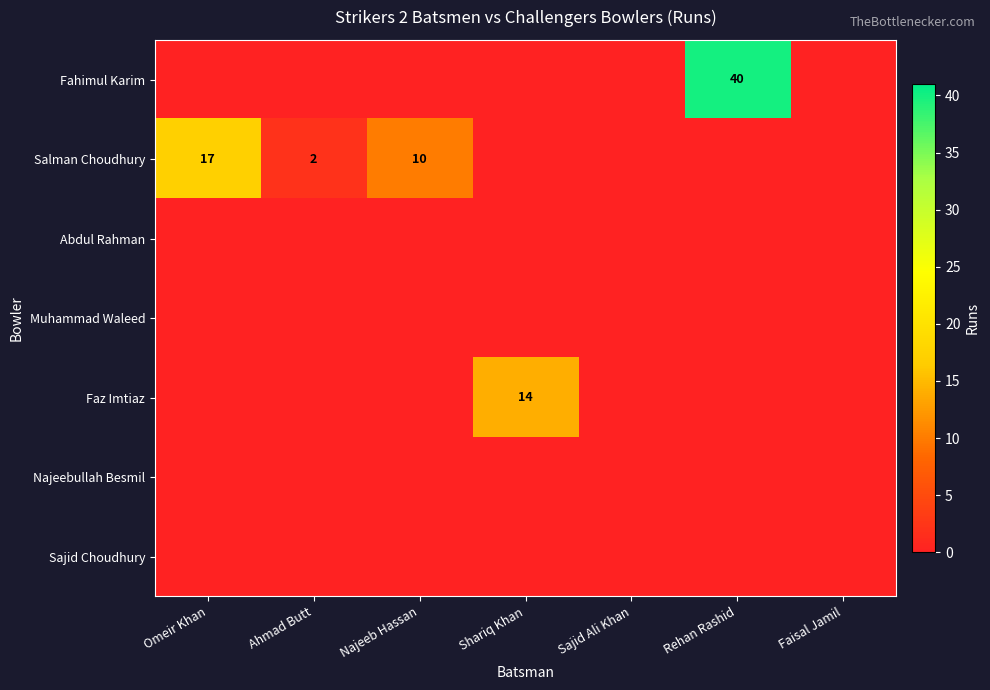

The Salman Choudhury series shows 17 at Omeir Khan. True or false?

True